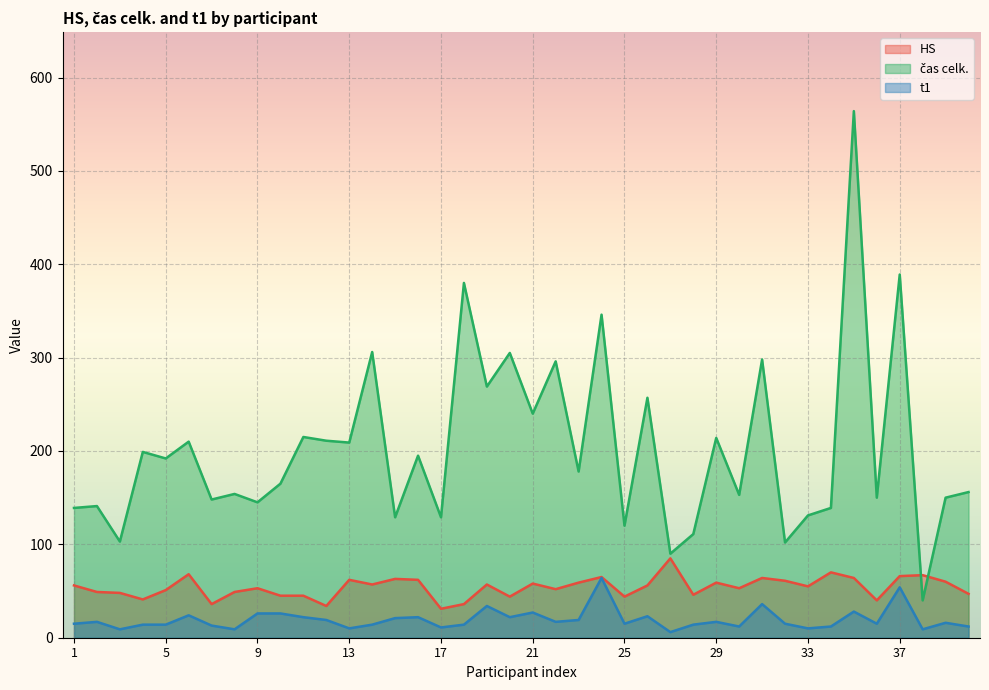

Rank the categories by čas celk. value from lowest to highest.

38, 27, 32, 3, 28, 25, 15, 17, 33, 1, 34, 2, 9, 7, 36, 39, 30, 8, 40, 10, 23, 5, 16, 4, 13, 6, 12, 29, 11, 21, 26, 19, 22, 31, 20, 14, 24, 18, 37, 35